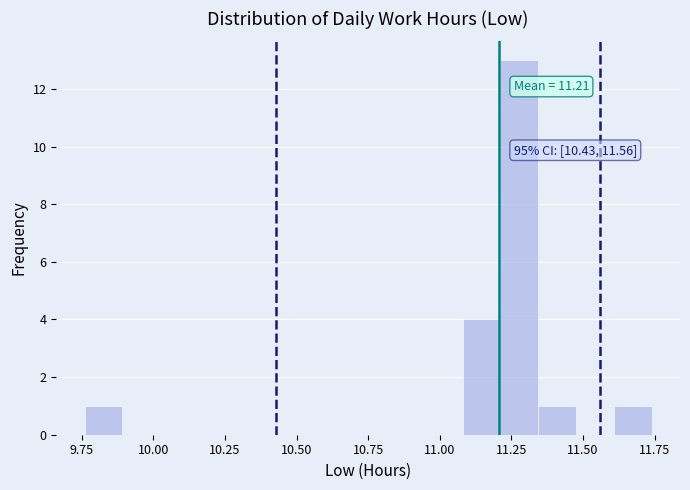

Around what value on the x-axis is the tallest bar? Give the approximate position of its centre, as read against the axis.

11.30